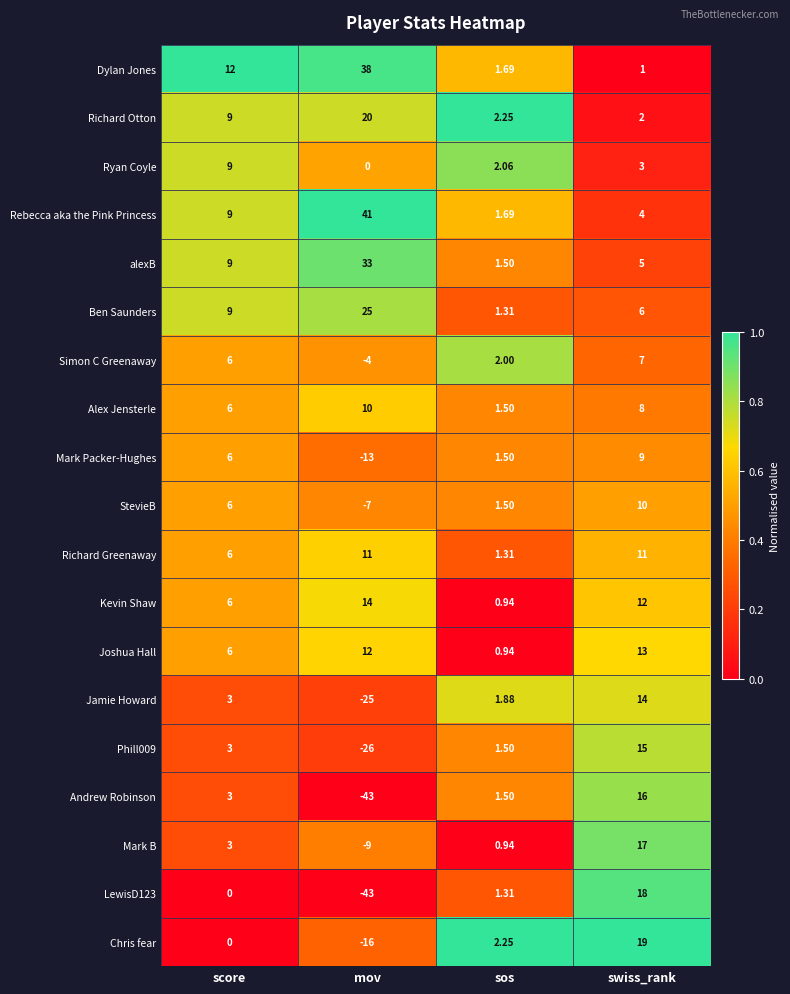

How many categories are shown in the chart?

4